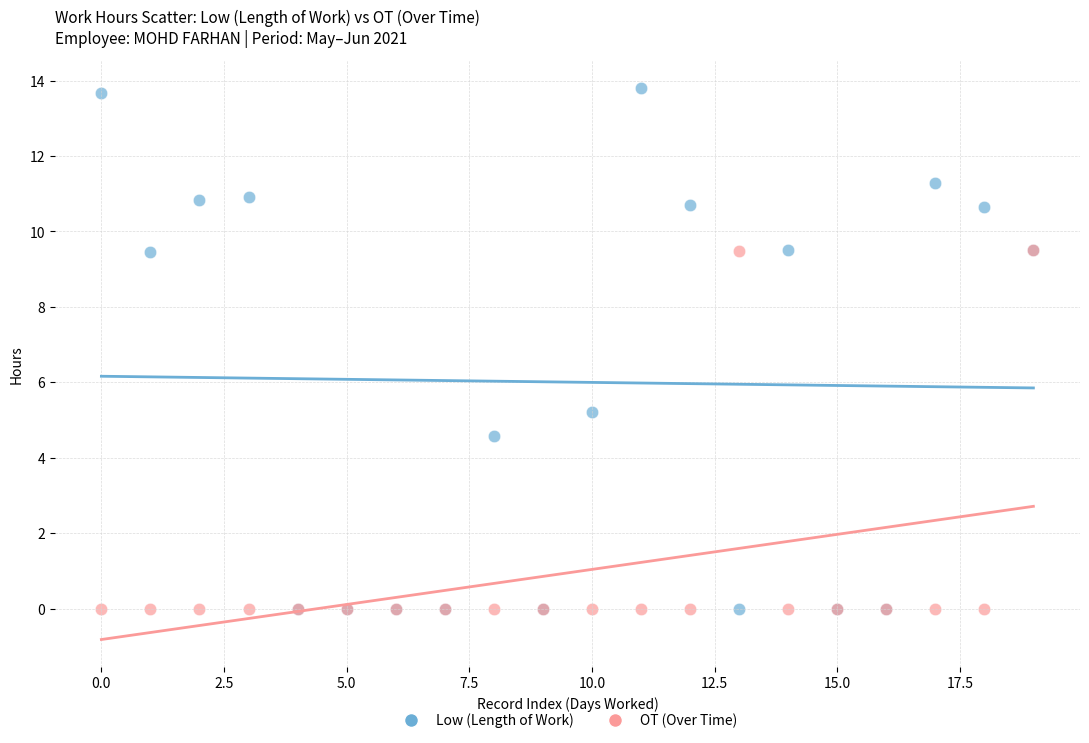

Across all series, what Y value is closest to 6?

5.2